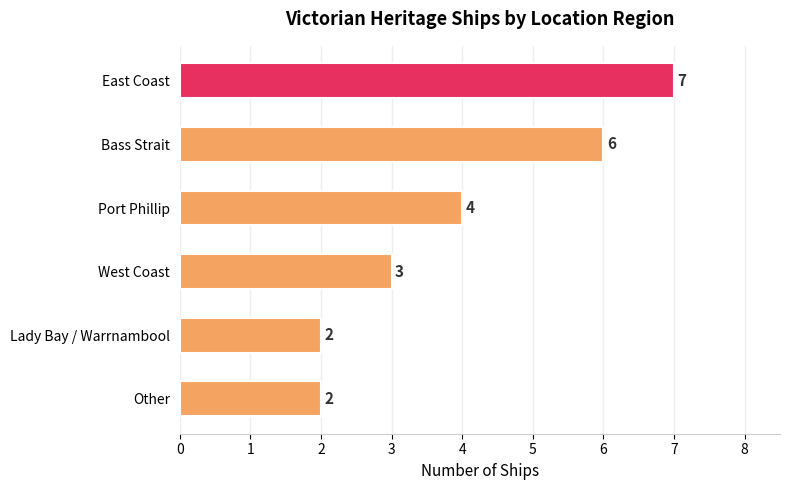

The chart shows a value of 6 at Bass Strait. True or false?

True